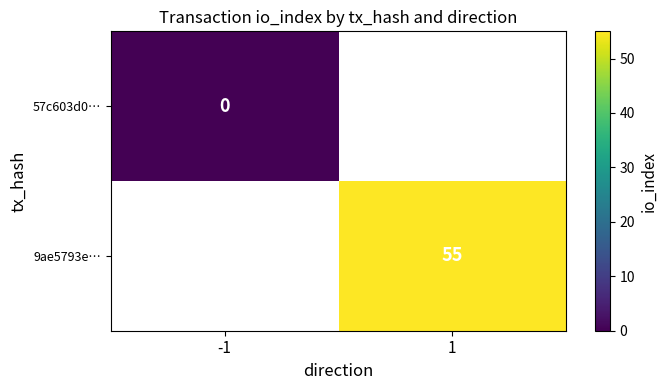

Is it true that 9ae5793e… equals 75 at 1?

False